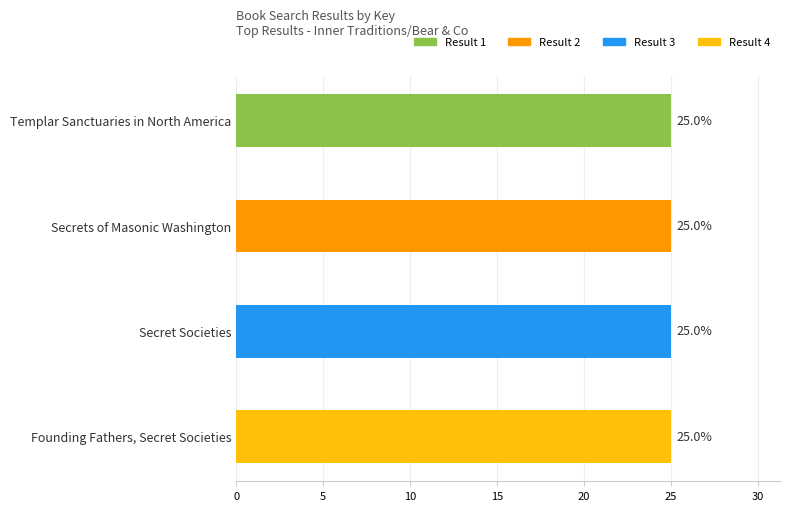

What is the average value?

25.0